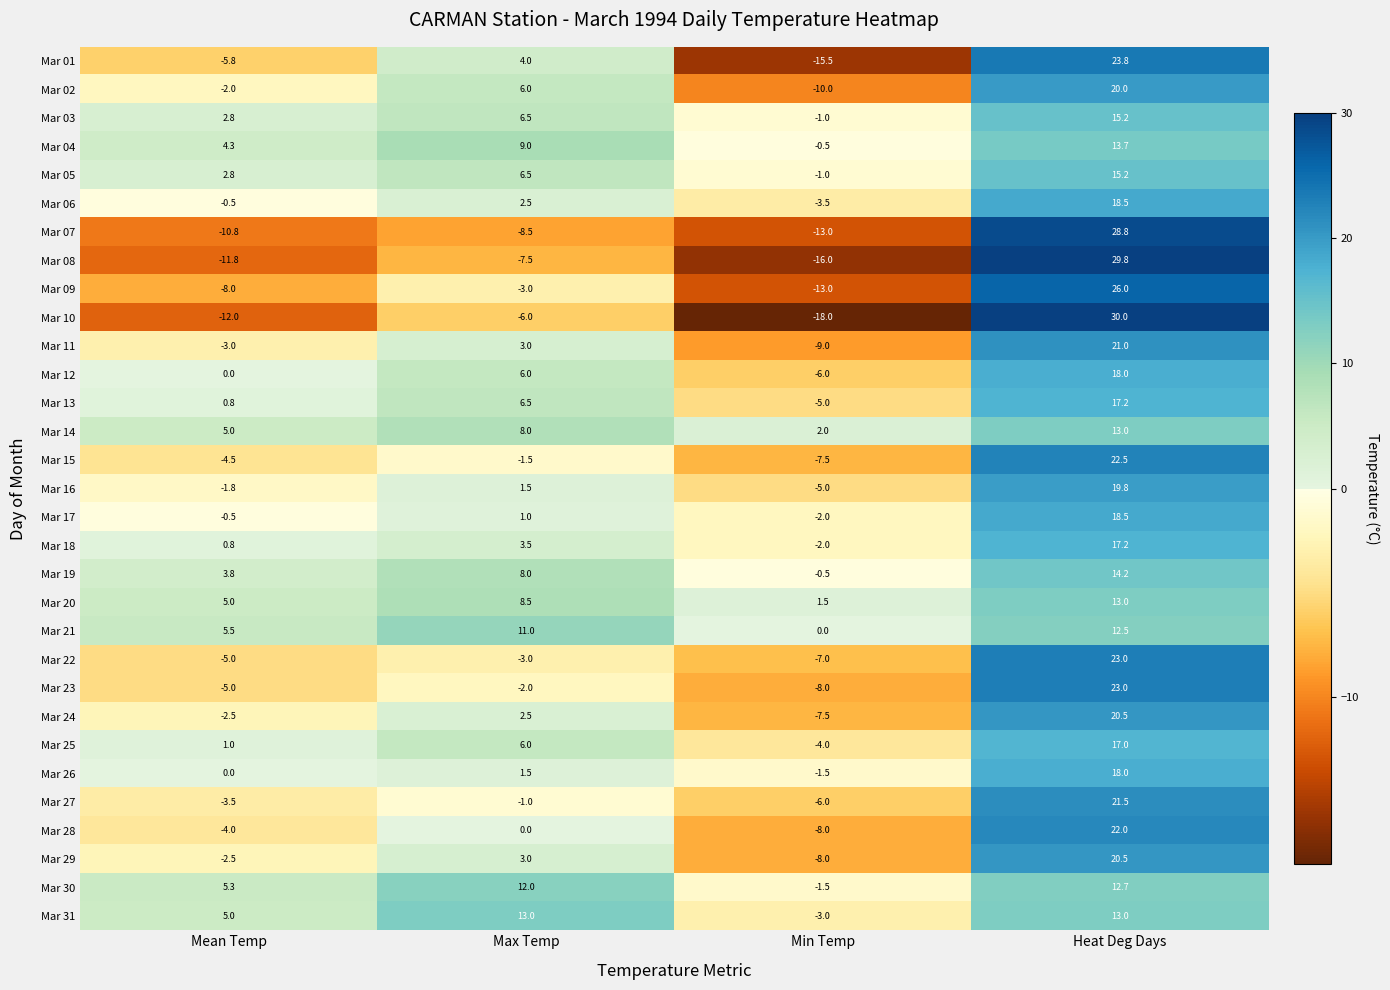

Is it true that Mar 11 equals 4.6 at Max Temp?

False